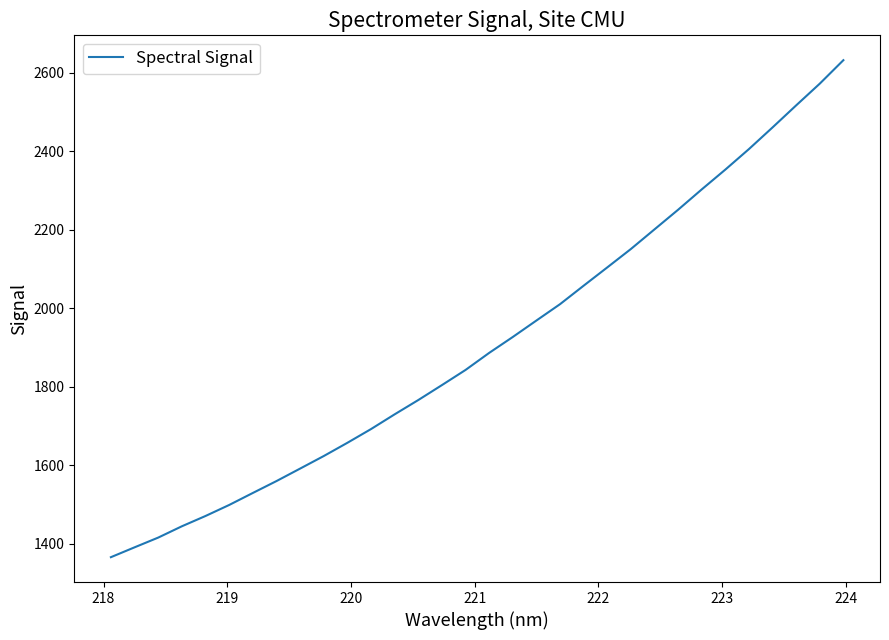

What is the difference between the maximum and minimum values?

1266.5